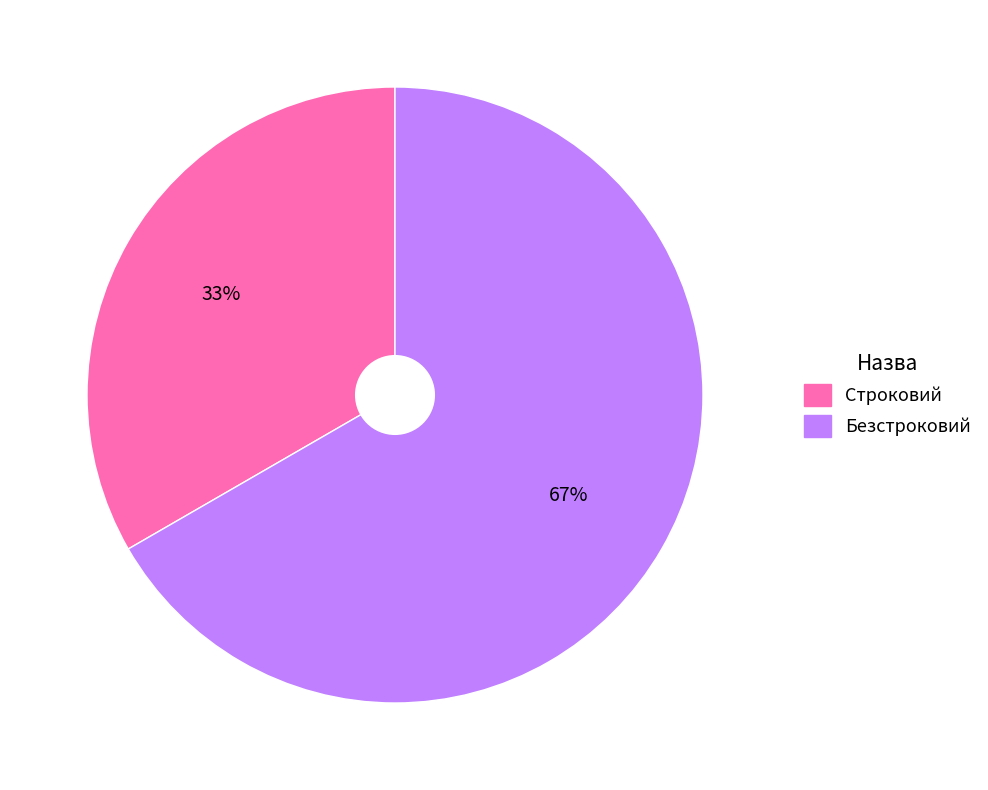

True or false: Безстроковий accounts for 67% of the total.

True